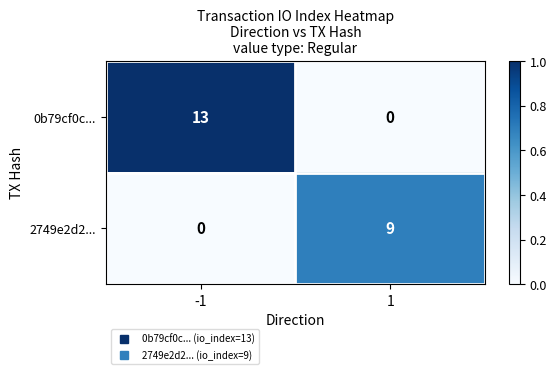

What is the sum of the 2749e2d2... values at -1 and 1?

9